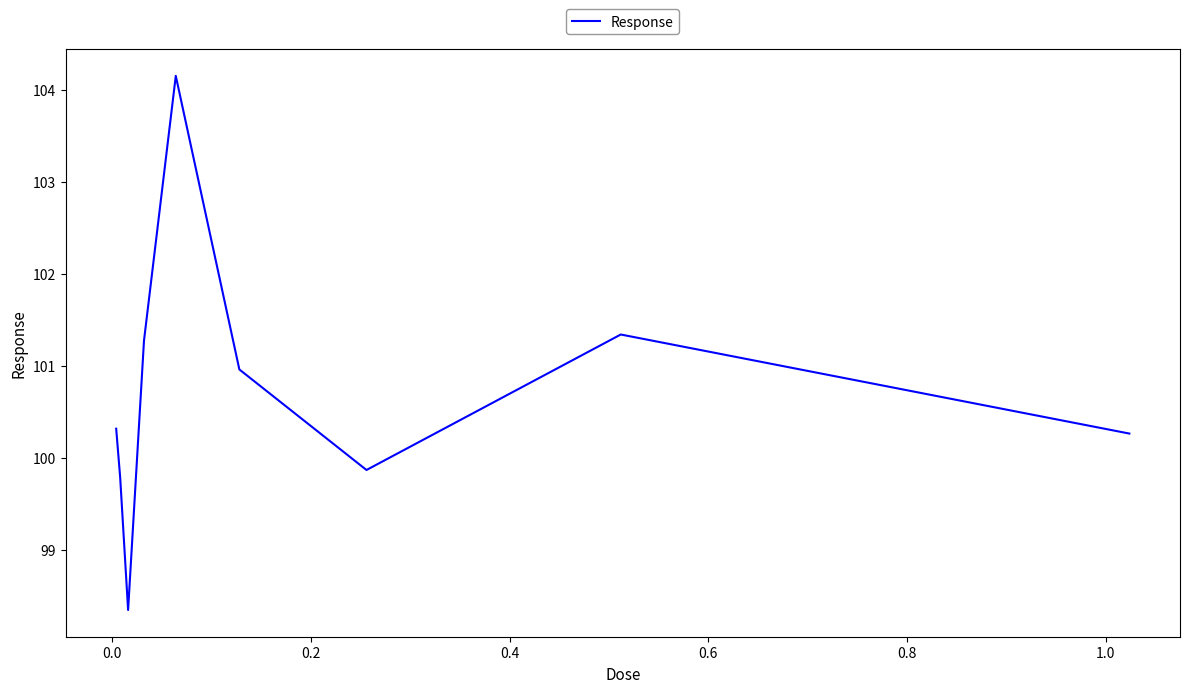

What is the maximum value shown in the chart?

104.2